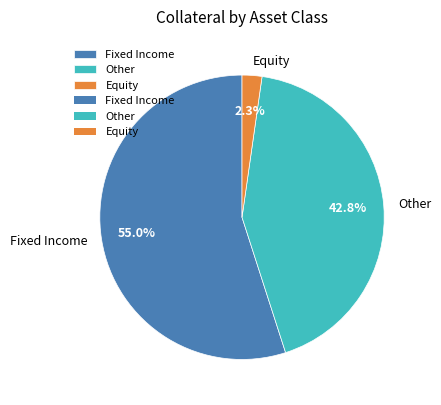

To the nearest percent, what is the average slice percentage?

33%